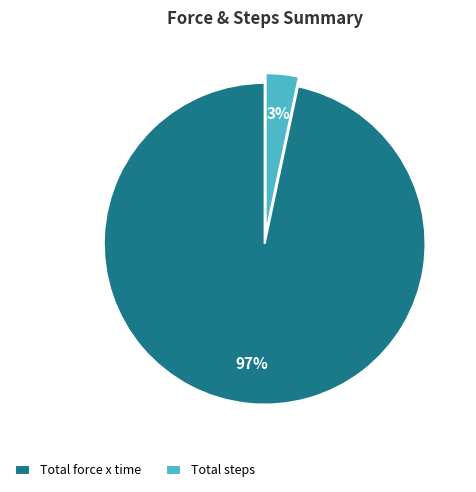

Rank the categories by value from lowest to highest.

Total steps, Total force x time